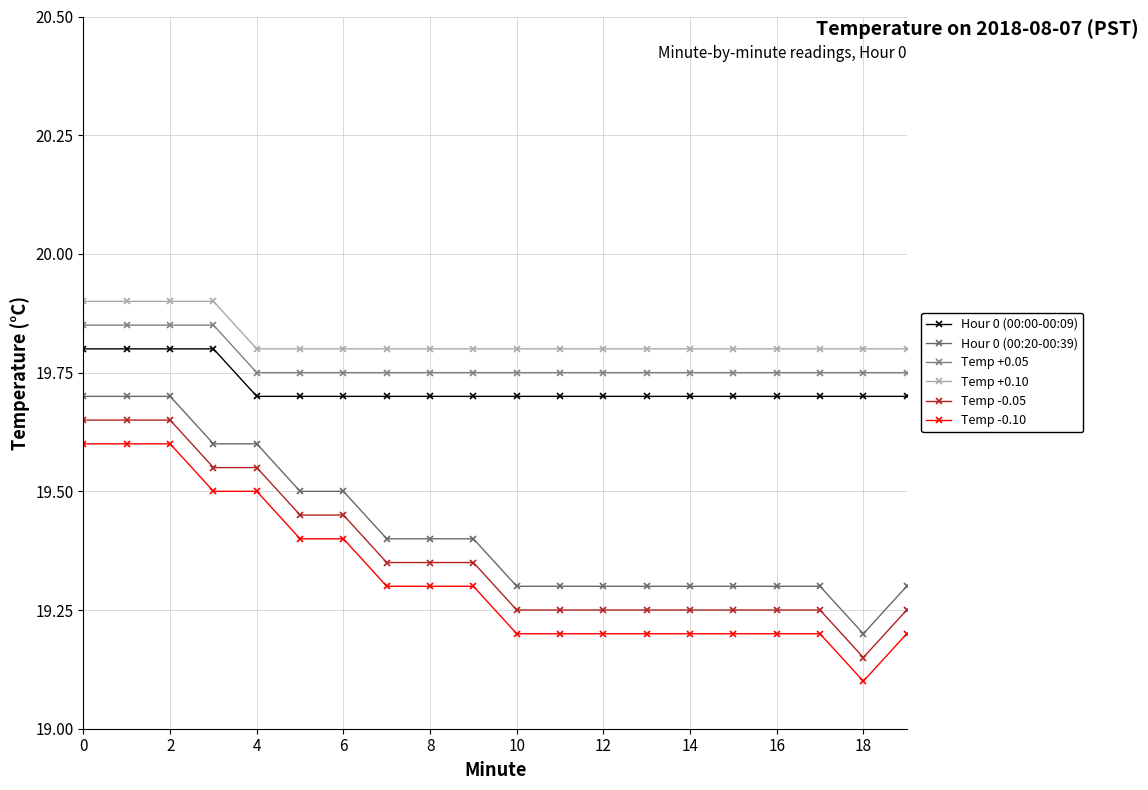

What is the sum of all Hour 0 (00:00-00:09) values?

394.4